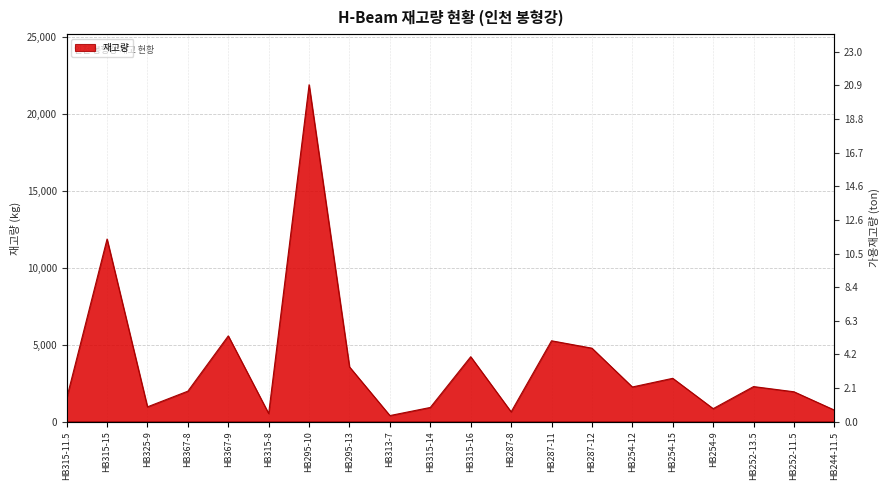

What is the value of the 18th point from the left?

2.3